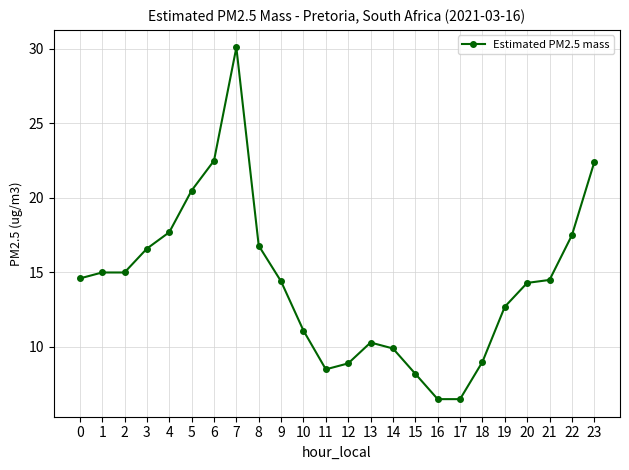

What is the minimum value shown in the chart?

6.5